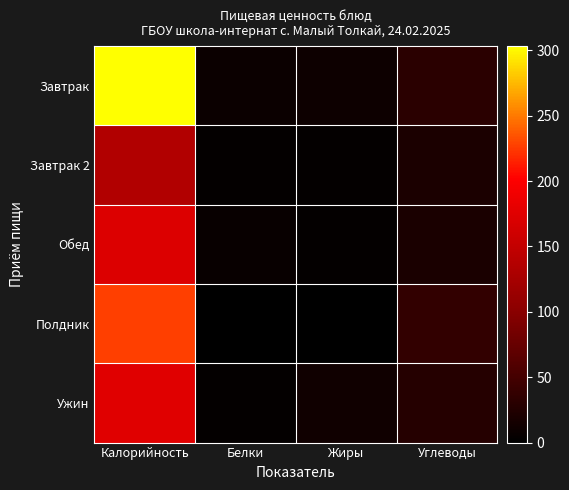

How many data points does each series have?

4